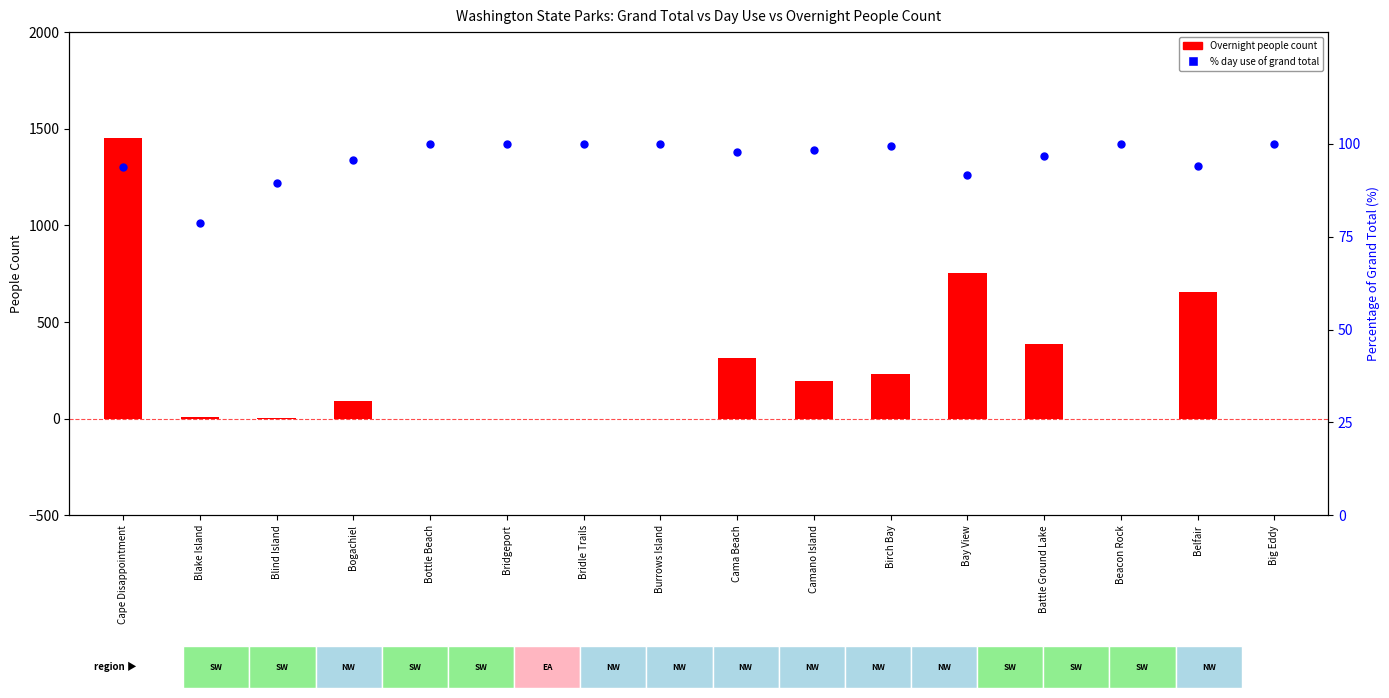

Which series has the widest spread of Y values?

Total Overnight People Count SUMMED